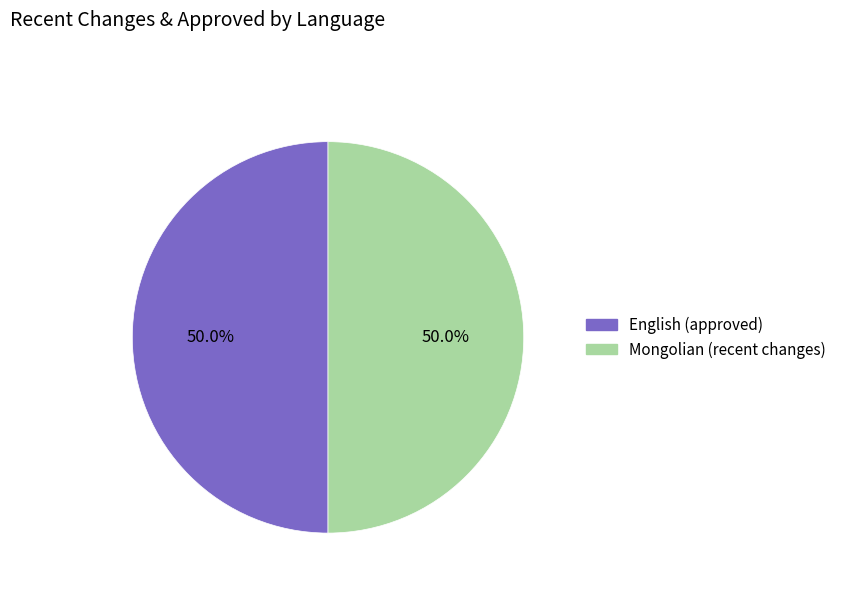

How many segments does this pie chart have?

2